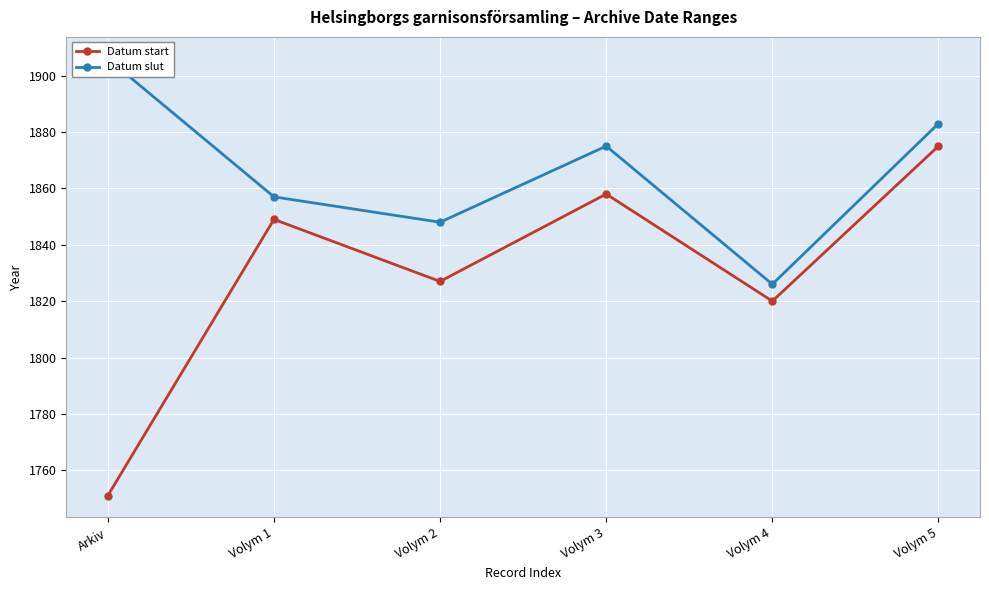

Where is Datum slut nearest to the value 1866?

Volym 1